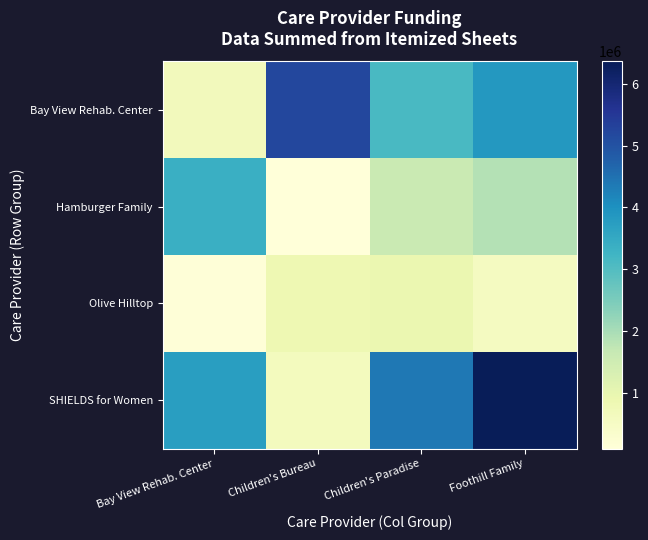

Rank the series by their average value, from highest to lowest.

SHIELDS for Women, Bay View Rehab. Center, Hamburger Family, Olive Hilltop